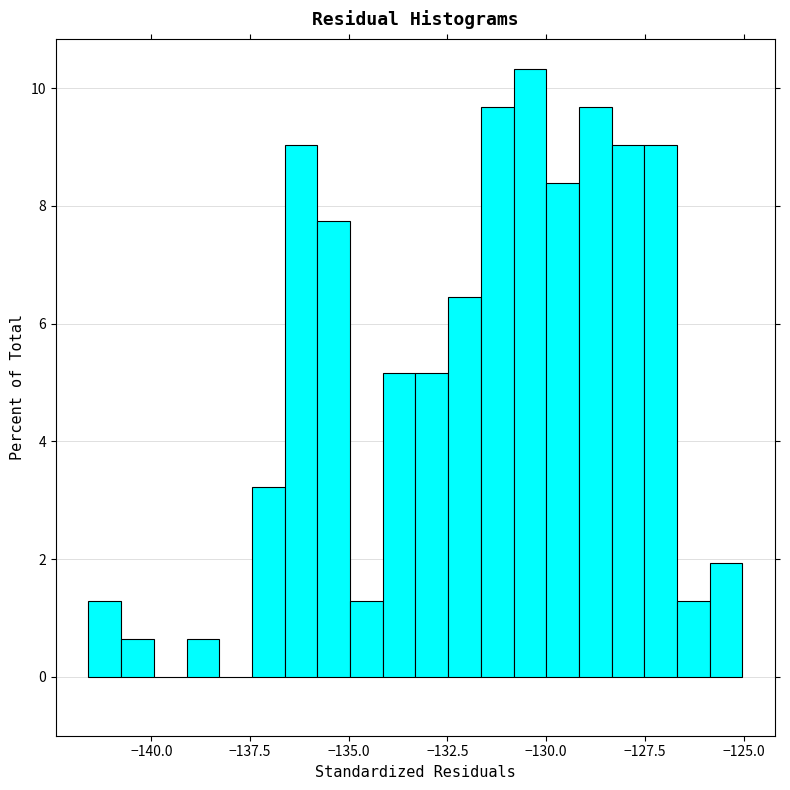

Read against the x-axis, roughly where is the centre of the tallest bar?

-130.5